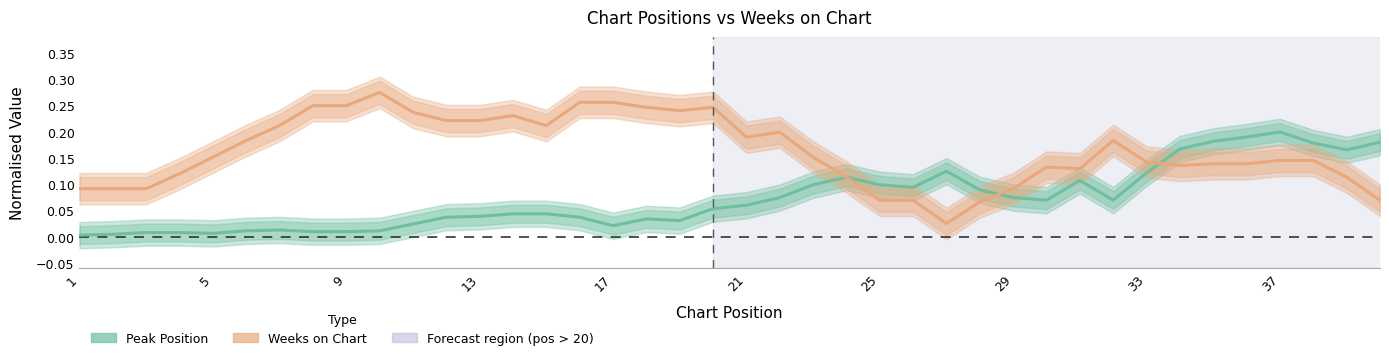

How many interior local peaks does the Peak Position series have?

6